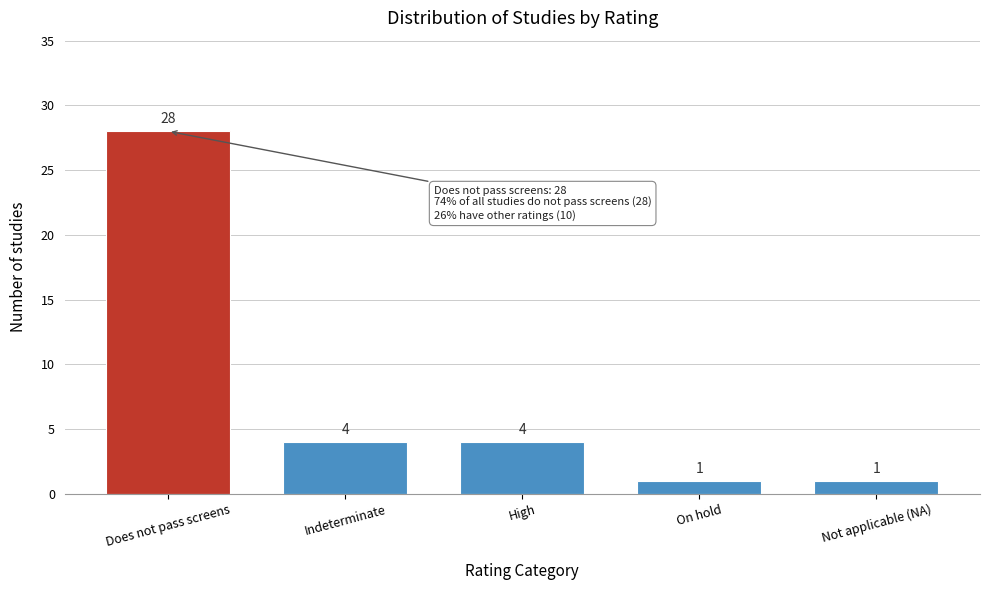

Reading left to right, extract all data points from this chart.

Does not pass screens=28	Indeterminate=4	High=4	On hold=1	Not applicable (NA)=1